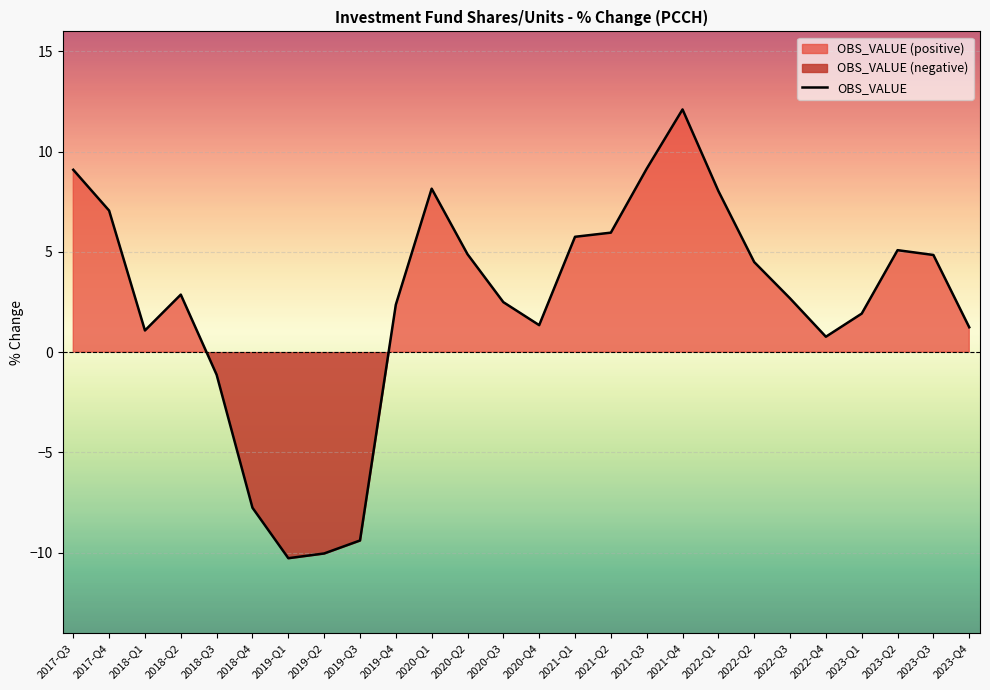

How many values are above zero?

21